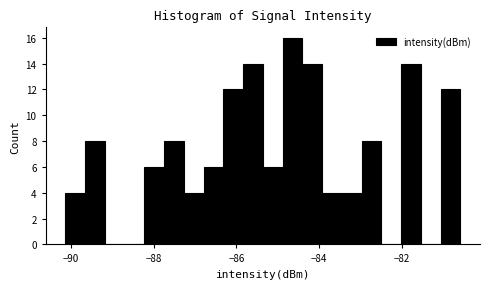

Read against the x-axis, roughly where is the centre of the tallest bar?

-84.6